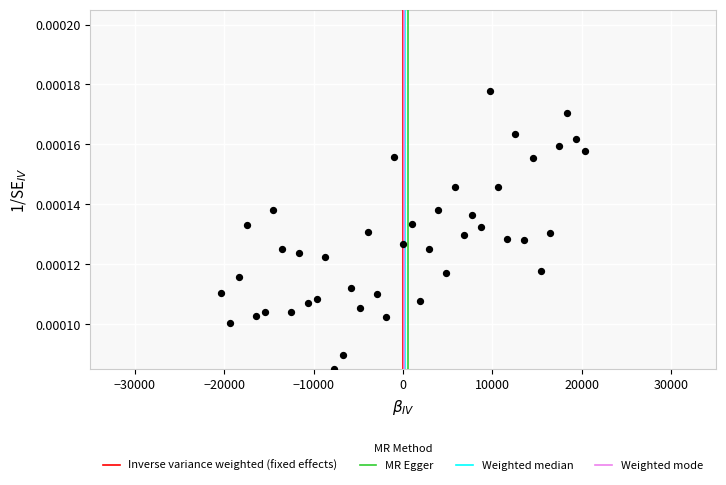

Count the number of points in this scatter plot.

43